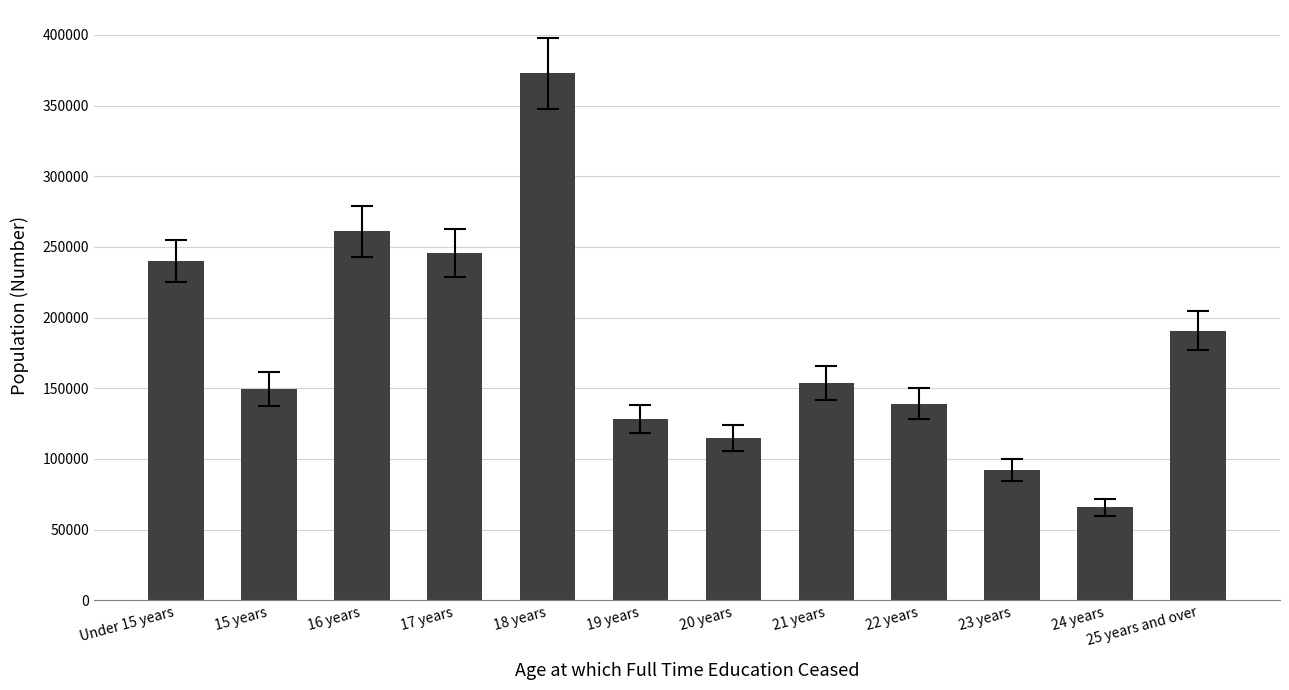

Read the value at 16 years, to the nearest 10.

261040